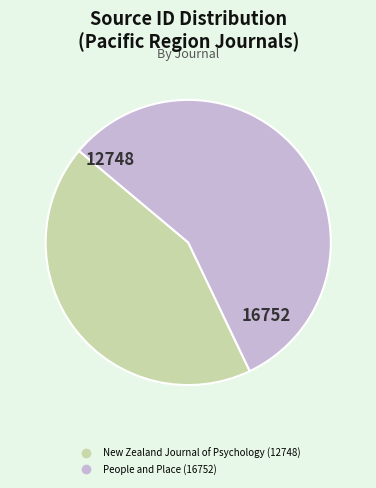

Which category accounts for the majority?

People and Place